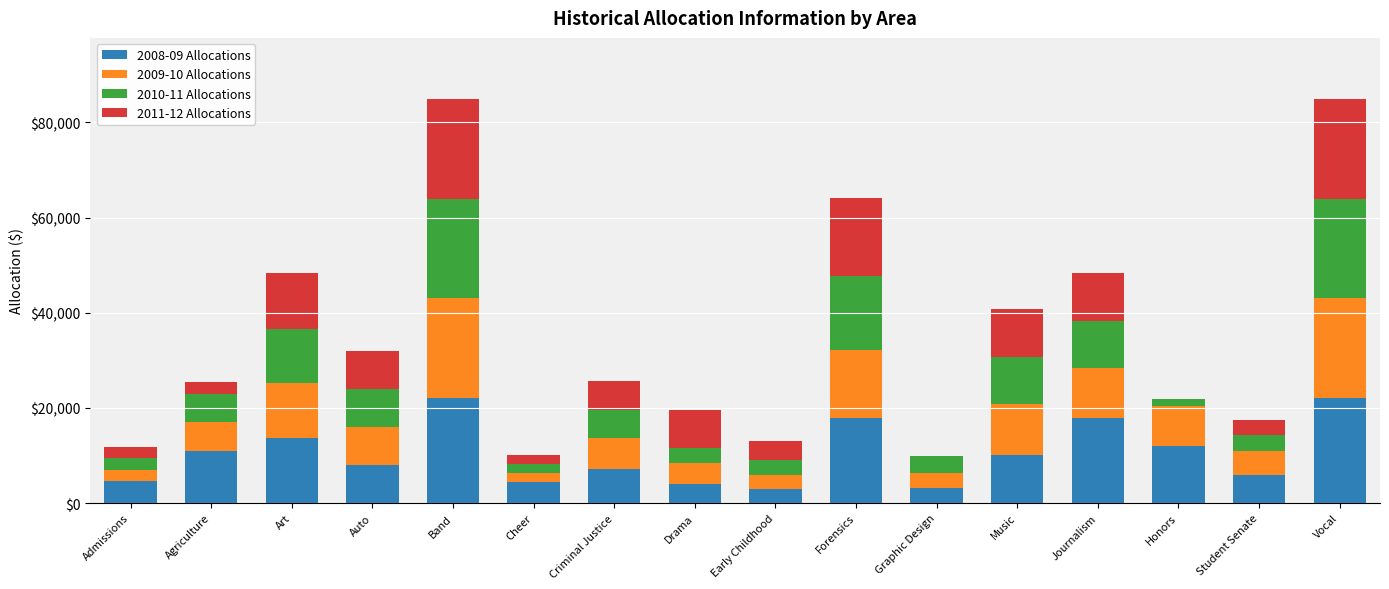

The 2008-09 Allocations series shows 6119 at Journalism. True or false?

False